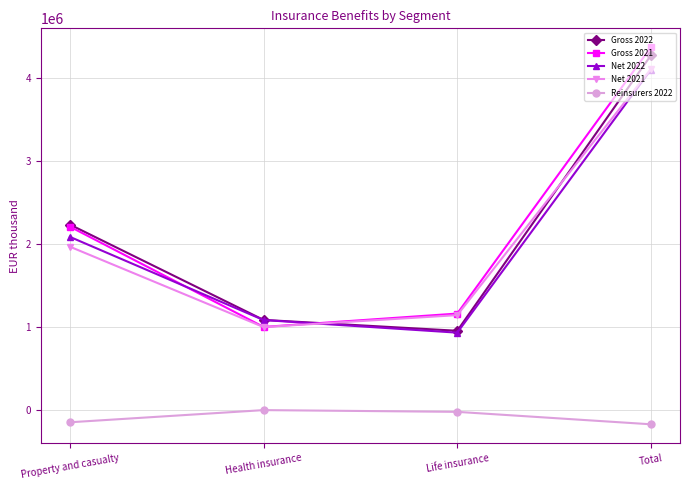

Does the chart have visible grid lines?

Yes